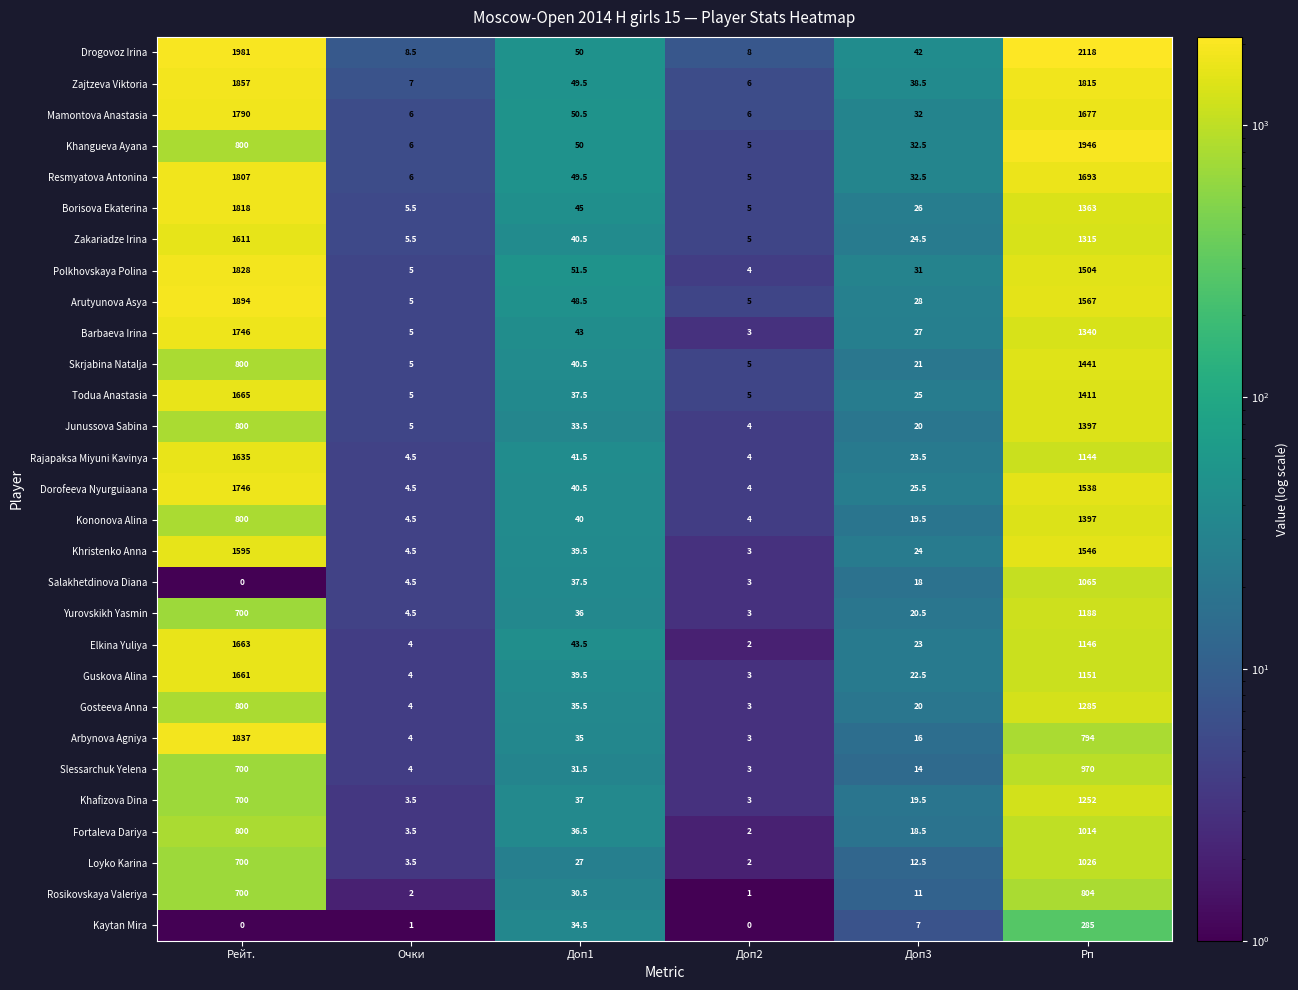

What is the spread (max minus min) of values at Доп3?

35.0